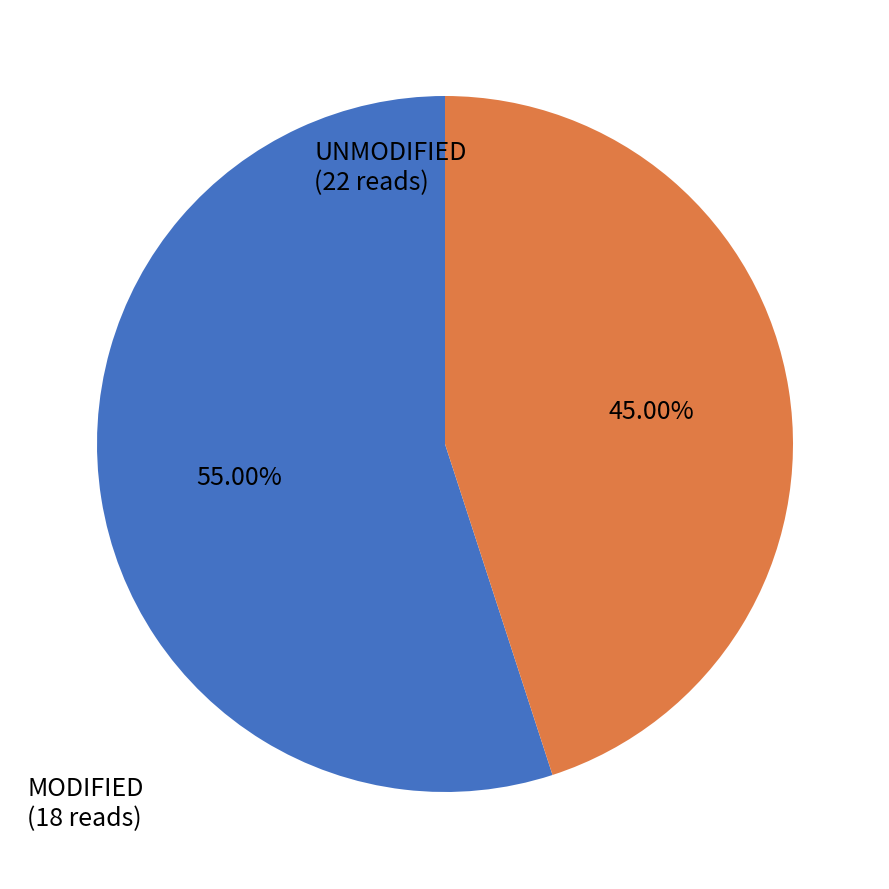

What is the smallest slice in the pie chart?

MODIFIED